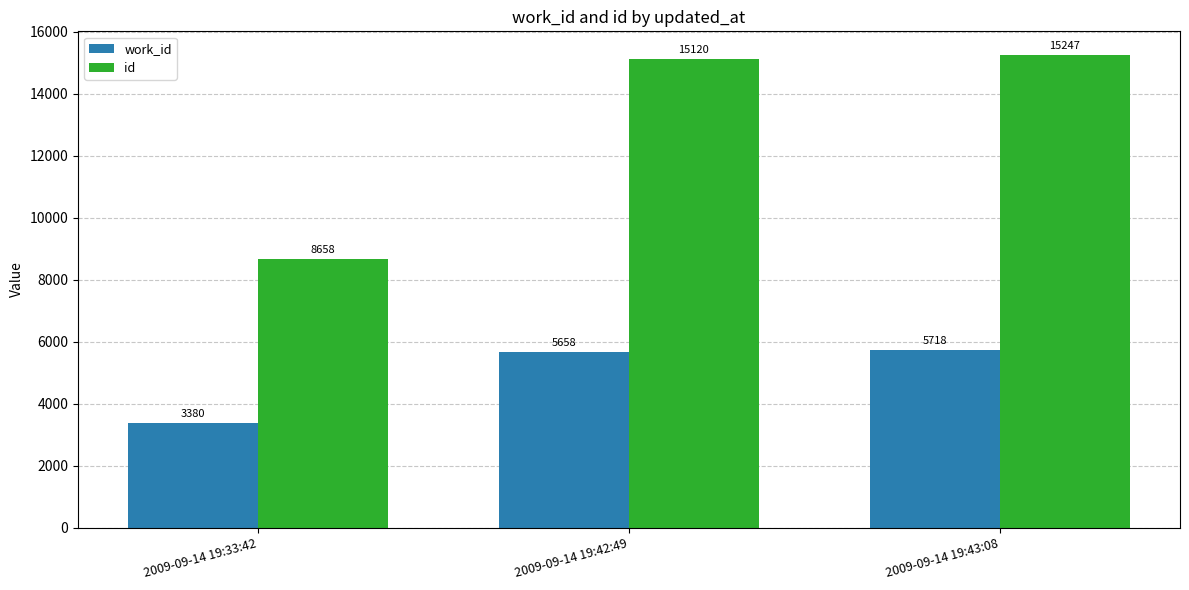

Read the work_id value at 2009-09-14 19:42:49, to the nearest 100.

5700